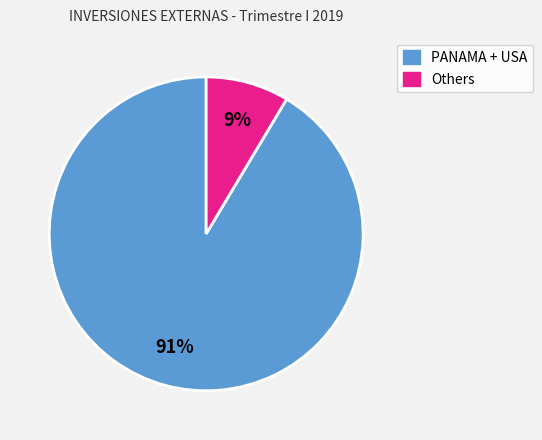

Is the sum of PANAMA + USA and Others greater than half?

Yes